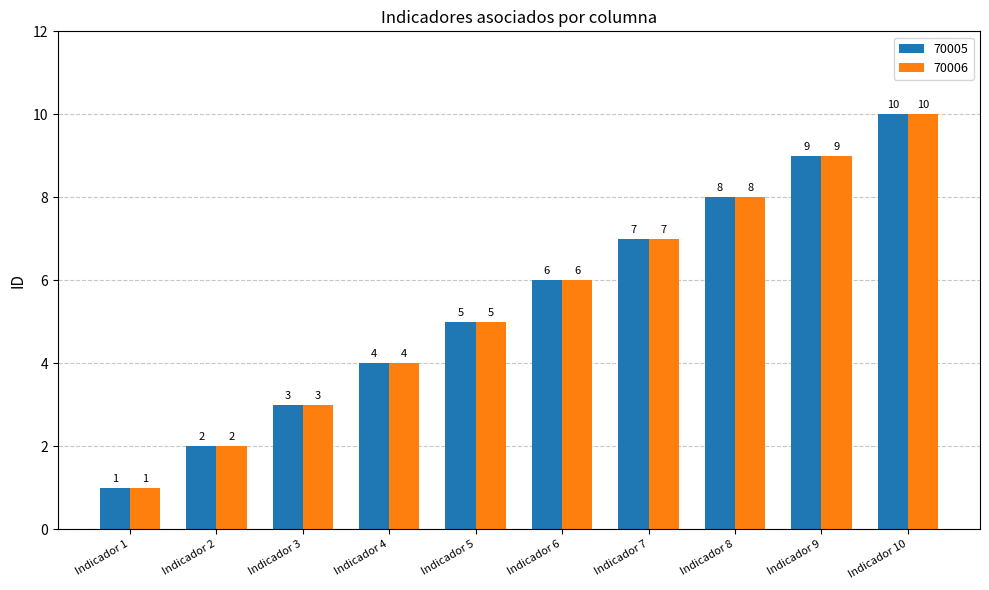

At which label is 70006 closest to 5?

Indicador 5